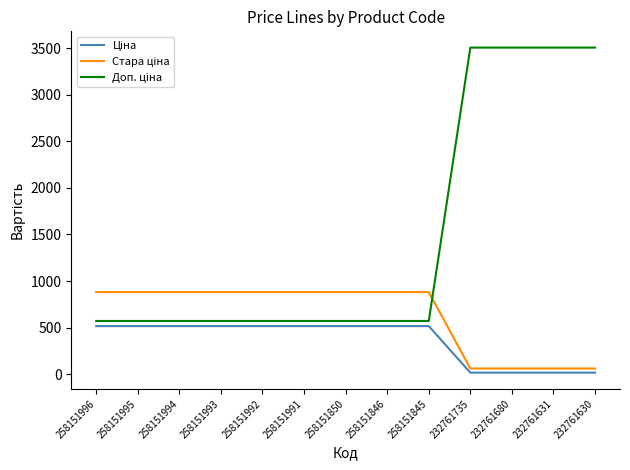

What is the difference between the highest and lowest values at 258151994?

365.3